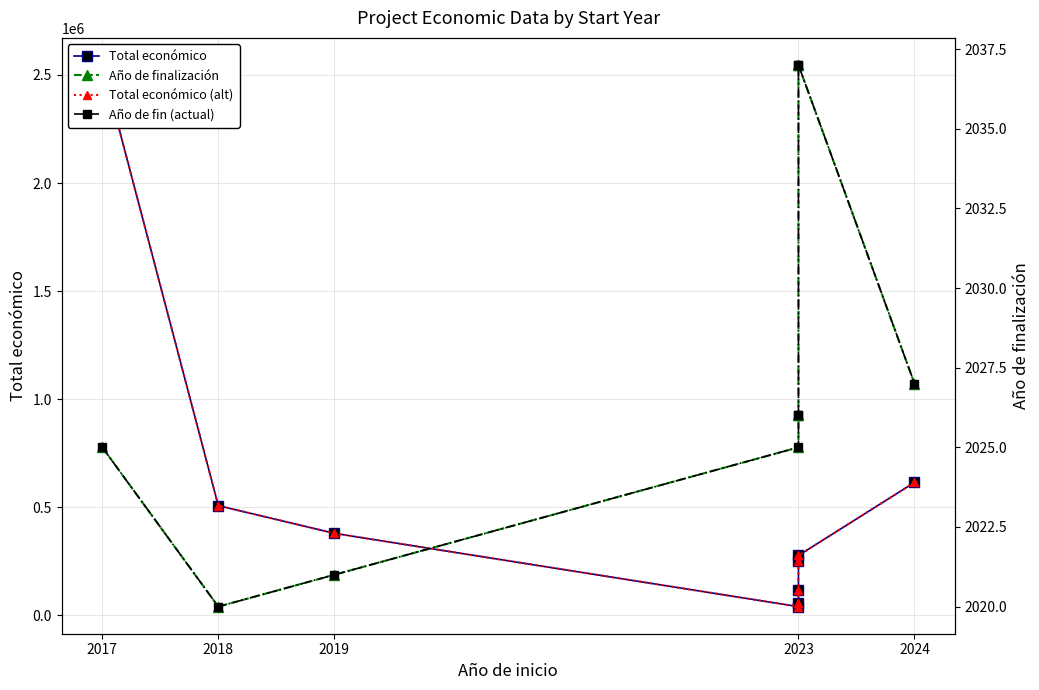

Reading right to left, list all the values displayed in this chart.

Total económico: 615375	277458	250000	120000	59106	40876	379920	508090	2546283
Total económico (alt): 615375	277458	250000	120000	59106	40876	379920	508090	2546283
Año de finalización: 2027	2037	2037	2026	2026	2025	2021	2020	2025
Año de fin (actual): 2027	2037	2037	2026	2026	2025	2021	2020	2025